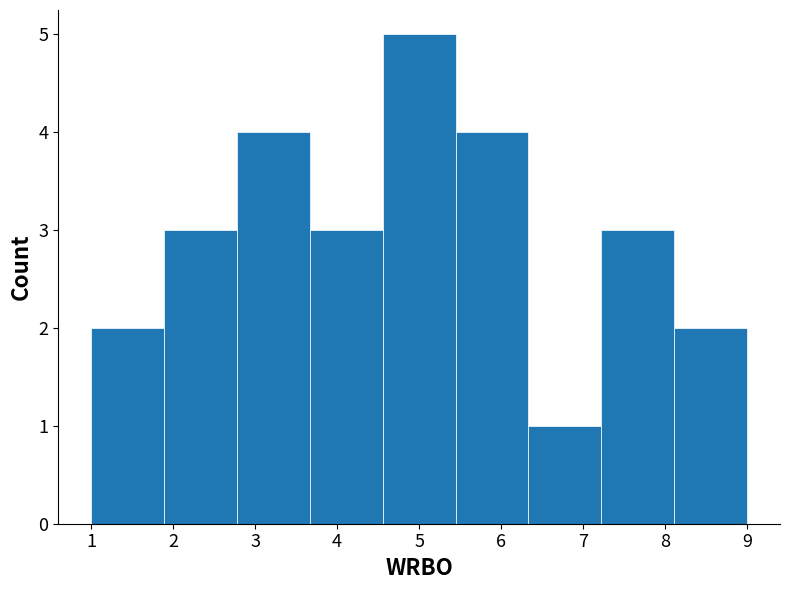

Reading left to right, list every bar in this chart as the range it spans on the x-axis followed by its height. Neither the bar edges nor the heights are printed on the chart, so give them approximately, as read against the axes.

1.0 to 1.9: 2
1.9 to 2.8: 3
2.8 to 3.7: 4
3.7 to 4.6: 3
4.6 to 5.4: 5
5.4 to 6.3: 4
6.3 to 7.2: 1
7.2 to 8.1: 3
8.1 to 9.0: 2